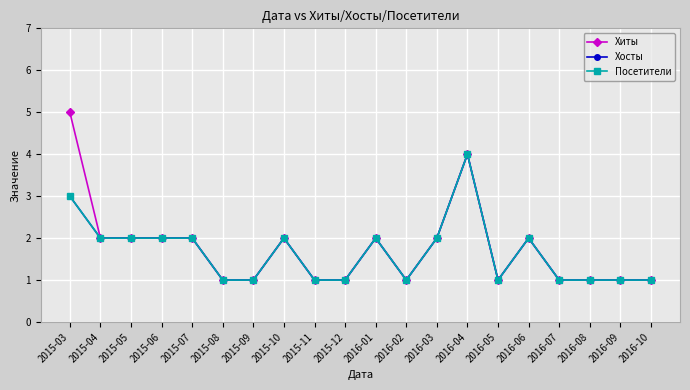

Does the chart have visible grid lines?

Yes